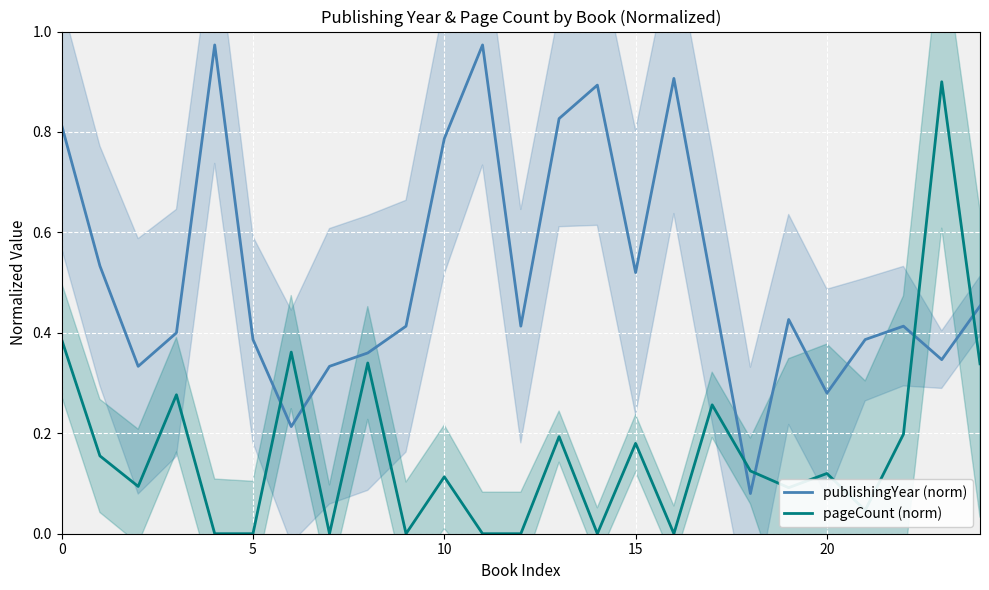

Which series has the widest spread of values?

pageCount (norm)